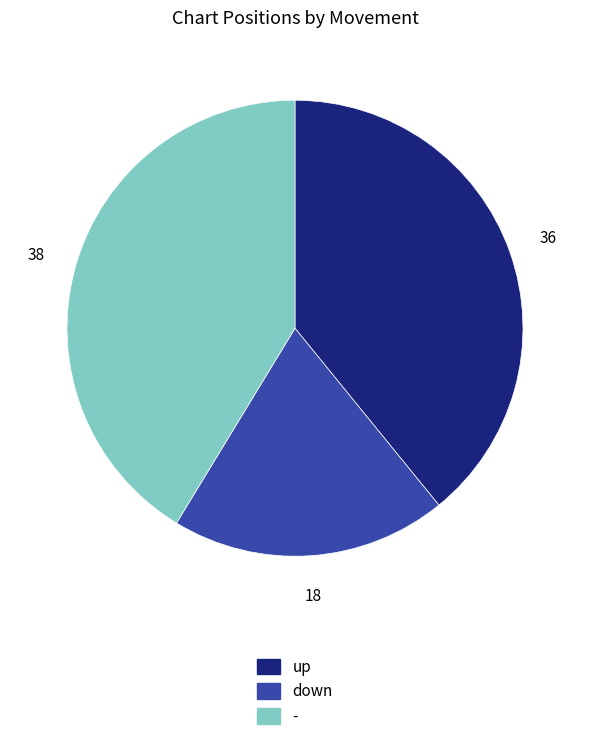

Is the sum of down and up greater than half?

Yes